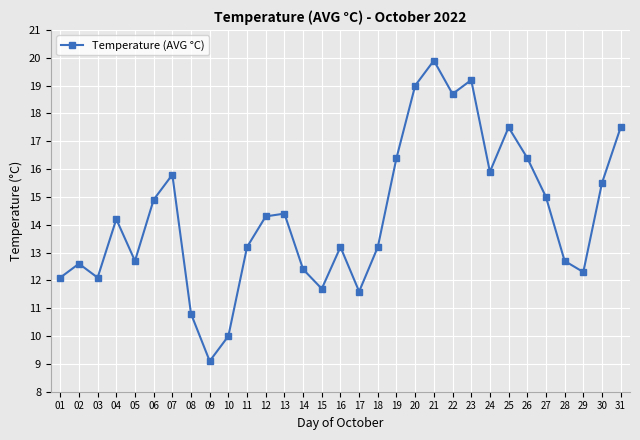

What is the value of the 30th point from the left?

15.5